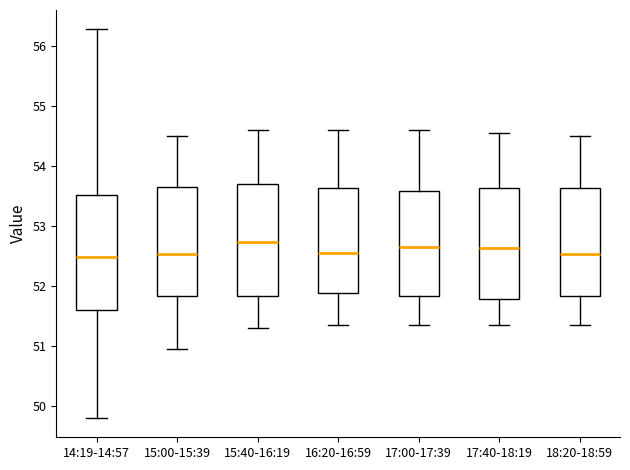

Reading left to right, read every box against the y-axis: the position of its median line, the range the box covers, and the ends of its whiskers. The values are not printed on the chart, so give them approximately, as read against the axis.

14:19-14:57: median 52.5, box 51.6 to 53.5, whiskers 49.8 to 56.3
15:00-15:39: median 52.5, box 51.8 to 53.6, whiskers 51.0 to 54.5
15:40-16:19: median 52.7, box 51.8 to 53.7, whiskers 51.3 to 54.6
16:20-16:59: median 52.6, box 51.9 to 53.6, whiskers 51.4 to 54.6
17:00-17:39: median 52.7, box 51.8 to 53.6, whiskers 51.4 to 54.6
17:40-18:19: median 52.6, box 51.8 to 53.6, whiskers 51.4 to 54.6
18:20-18:59: median 52.5, box 51.8 to 53.6, whiskers 51.4 to 54.5